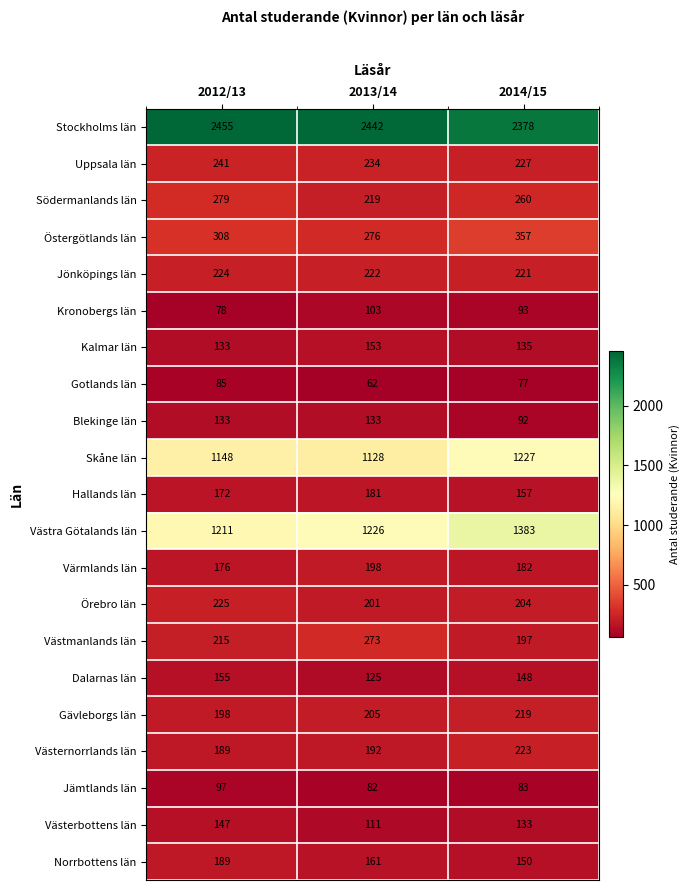

Is it true that Jönköpings län equals 71 at 2014/15?

False